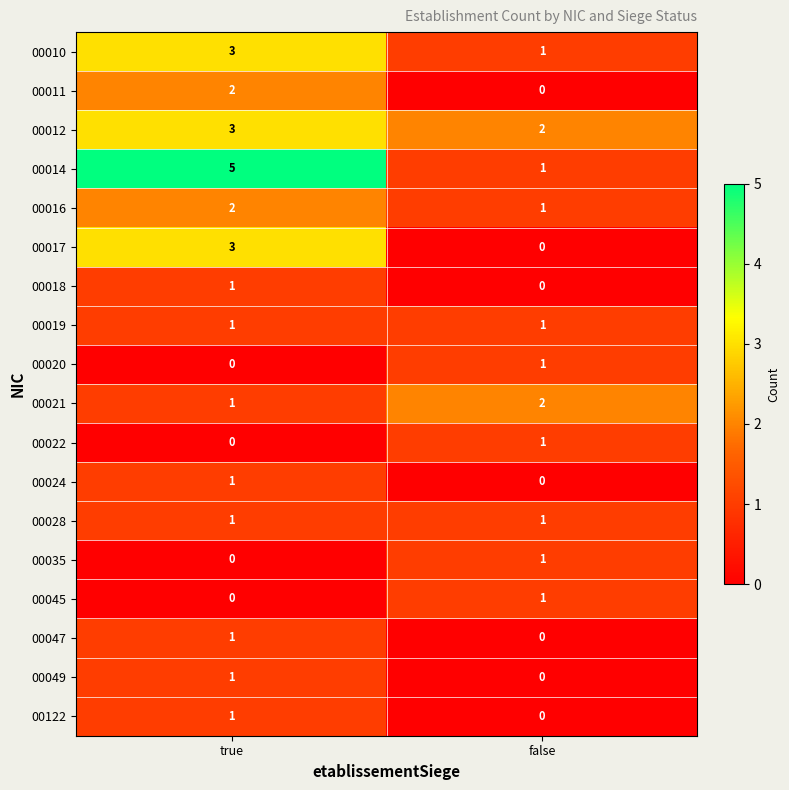

How many values in 00122 are above zero?

1